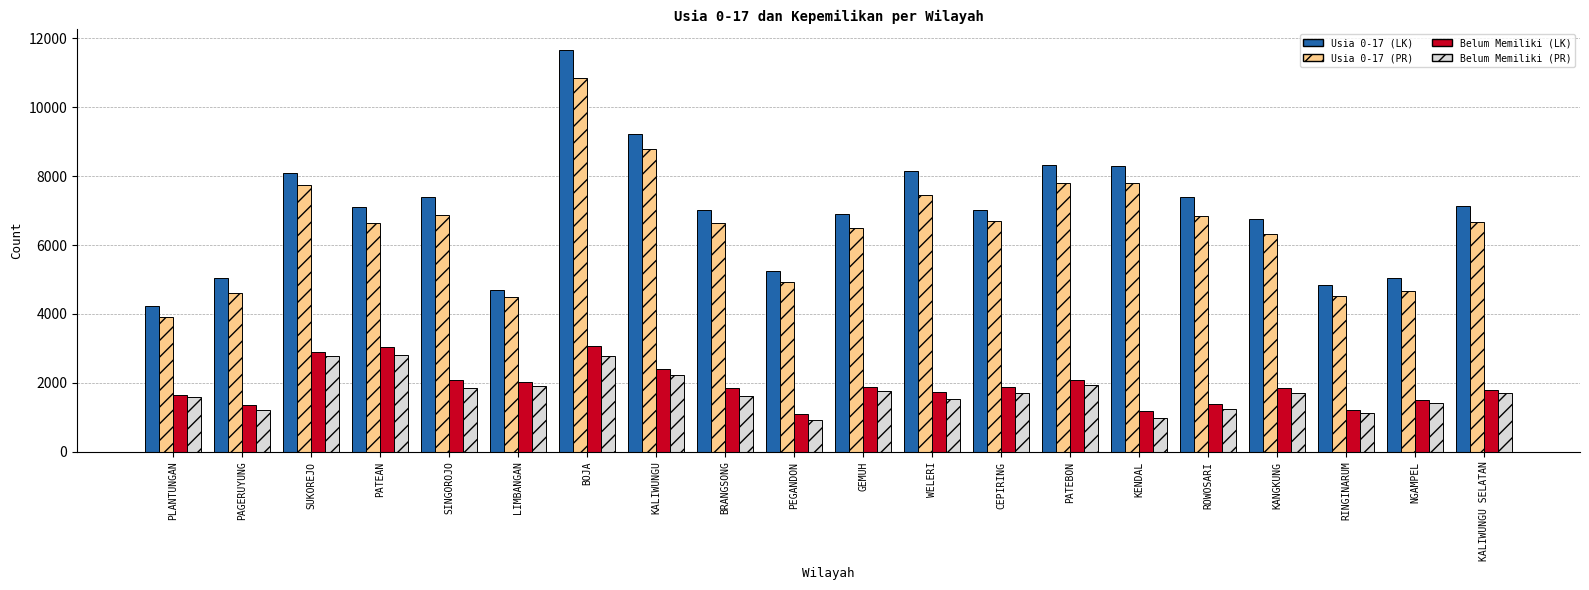

What is the difference between the second highest and second lowest values in the Usia 0-17 (PR) series?

4291